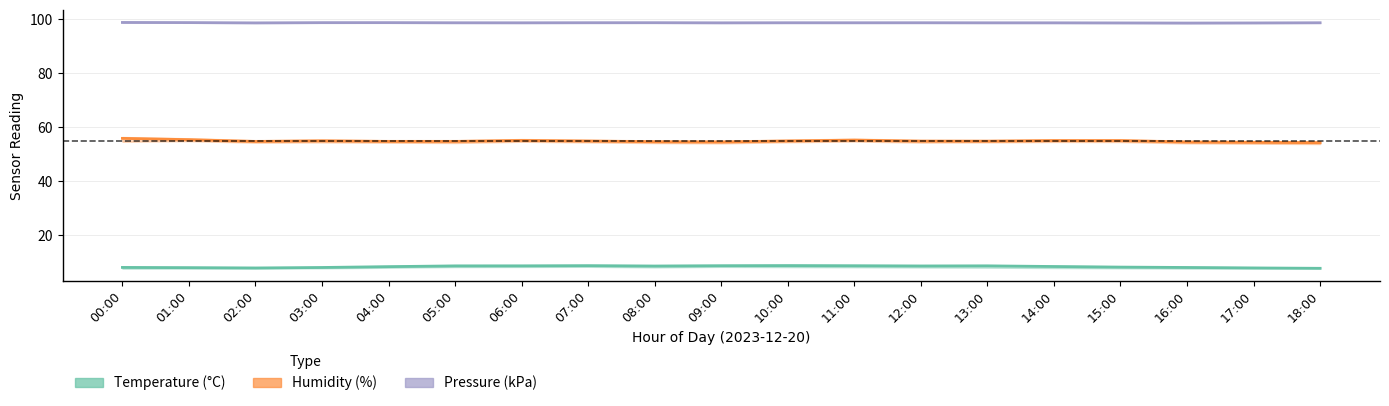

Reading left to right, list all the values displayed in this chart.

Temperature (°C): 00:00=8.2	01:00=8.1	02:00=7.9	03:00=8.1	04:00=8.4	05:00=8.7	06:00=8.7	07:00=8.8	08:00=8.7	09:00=8.8	10:00=8.8	11:00=8.8	12:00=8.7	13:00=8.7	14:00=8.5	15:00=8.3	16:00=8.1	17:00=8.0	18:00=7.8
Humidity (%): 00:00=56.0	01:00=55.5	02:00=54.8	03:00=55.0	04:00=54.8	05:00=54.8	06:00=55.2	07:00=55.0	08:00=54.7	09:00=54.6	10:00=55.0	11:00=55.3	12:00=54.9	13:00=54.9	14:00=55.1	15:00=55.1	16:00=54.6	17:00=54.5	18:00=54.4
Pressure (kPa): 00:00=98.9	01:00=98.8	02:00=98.7	03:00=98.8	04:00=98.8	05:00=98.8	06:00=98.8	07:00=98.8	08:00=98.8	09:00=98.7	10:00=98.8	11:00=98.8	12:00=98.8	13:00=98.8	14:00=98.8	15:00=98.7	16:00=98.7	17:00=98.7	18:00=98.8